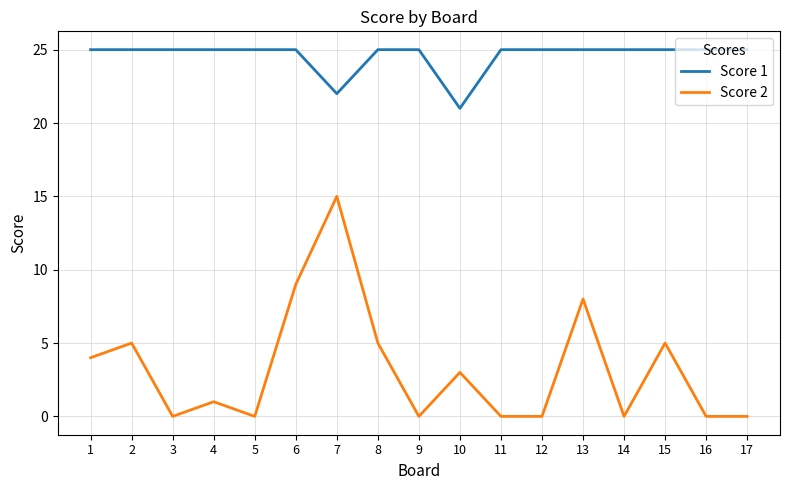

Reading left to right, transcribe all the data shown in this chart.

Score 1: 25	25	25	25	25	25	22	25	25	21	25	25	25	25	25	25	25
Score 2: 4	5	0	1	0	9	15	5	0	3	0	0	8	0	5	0	0